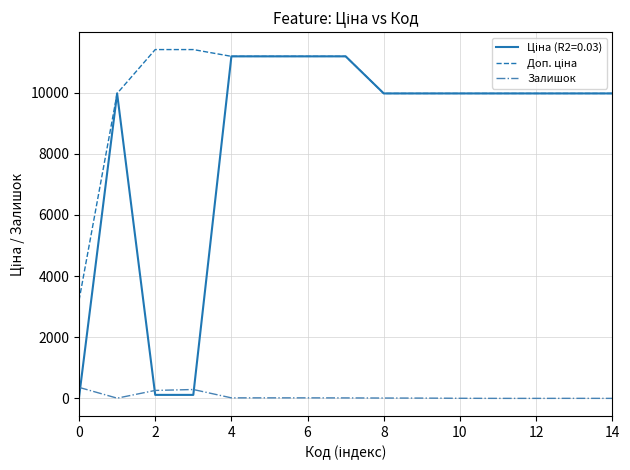

True or false: Доп. ціна and Залишок cross at least once.

False